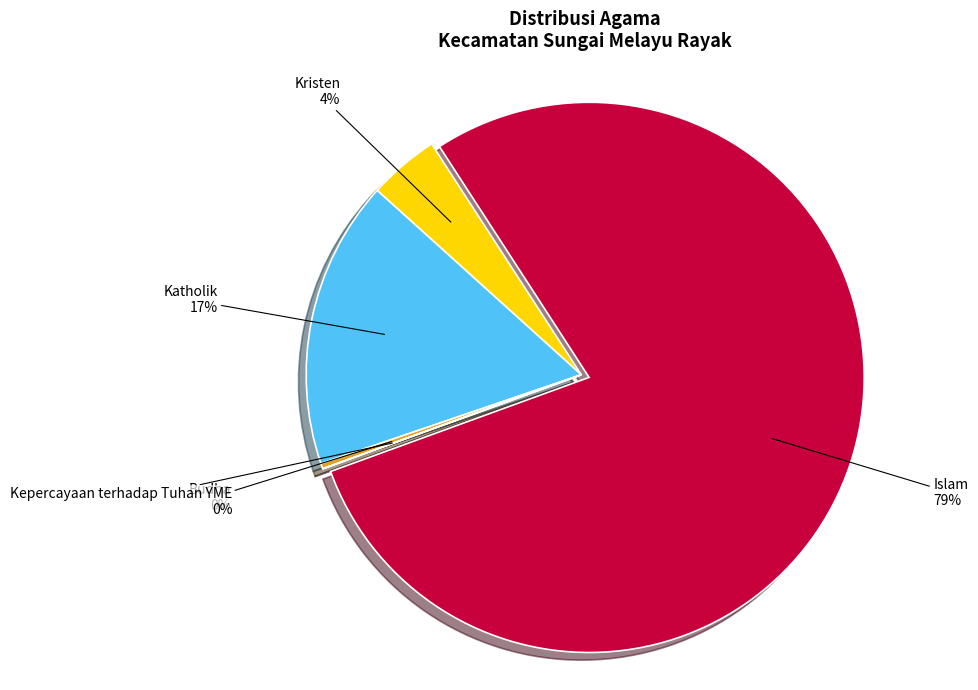

Which slice is the smallest?

Hindu